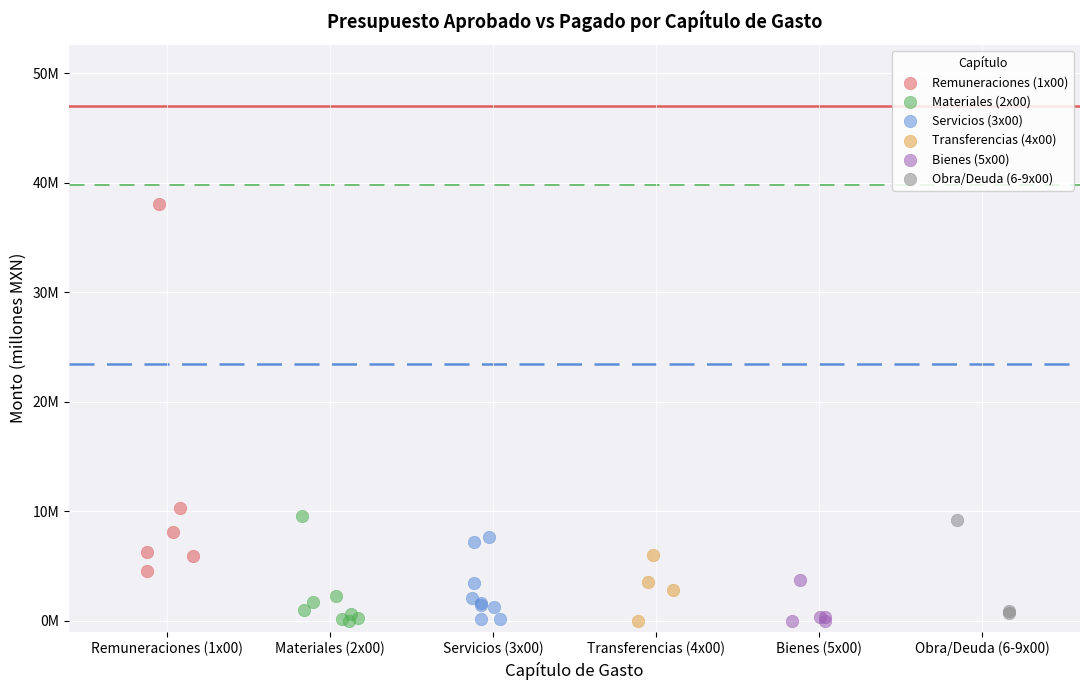

What are all the series names shown in the legend?

Remuneraciones (1x00), Materiales (2x00), Servicios (3x00), Transferencias (4x00), Bienes (5x00), Obra/Deuda (6-9x00)